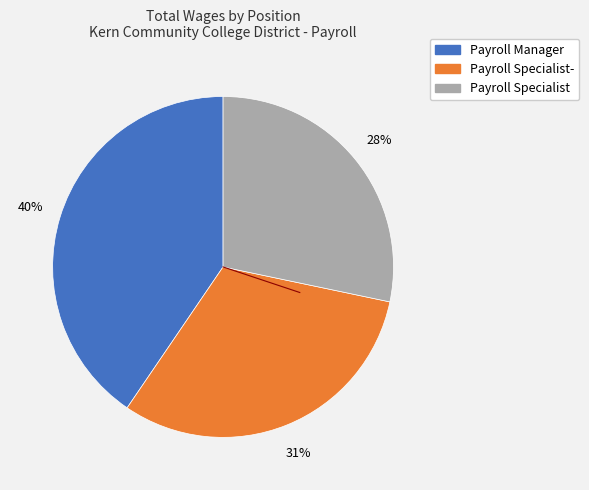

To the nearest percent, what is the difference between the largest and smallest slice percentages?

12%